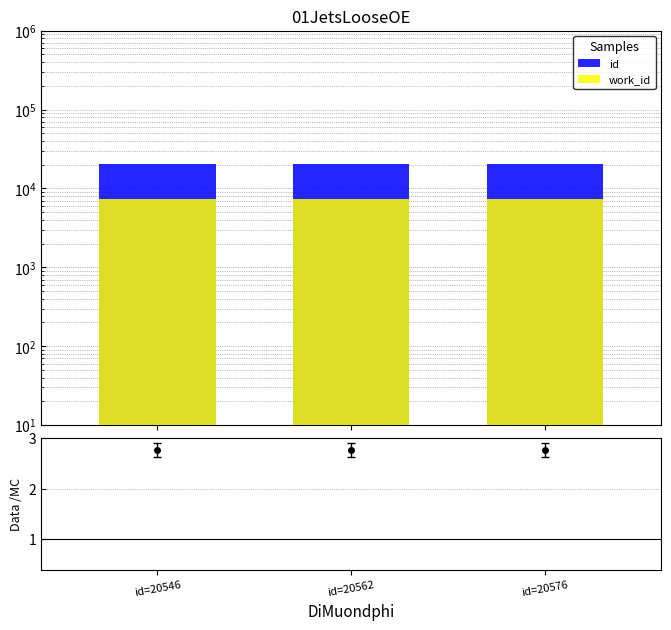

Does the chart contain stacked bars?

No